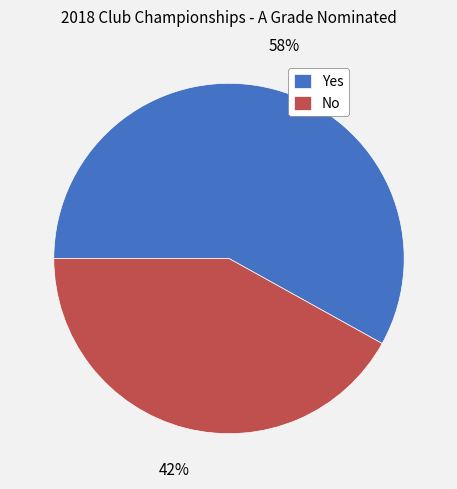

Which slice represents more than half of the pie?

Yes